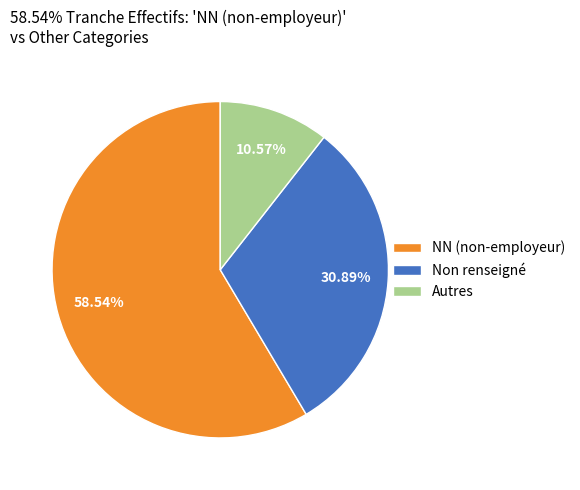

What is the ratio of the value at Non renseigné to the value at Autres?

2.9